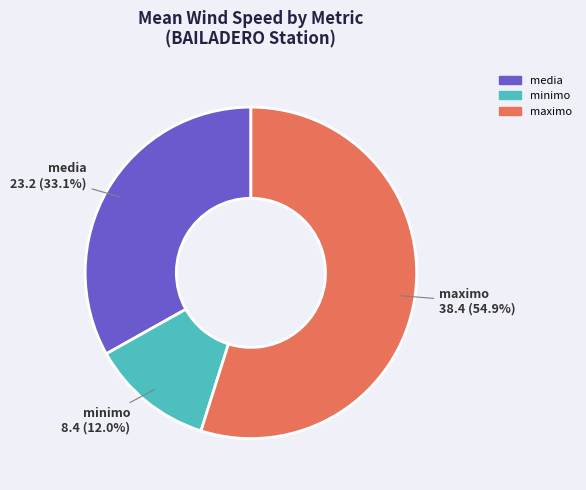

How many segments does this pie chart have?

3